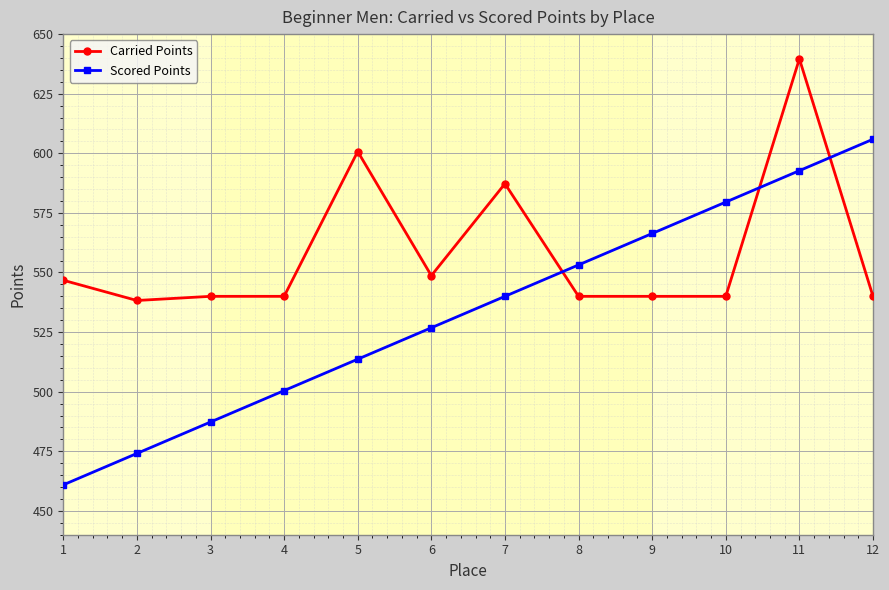

List the series in order of their peak value, highest first.

Carried Points, Scored Points